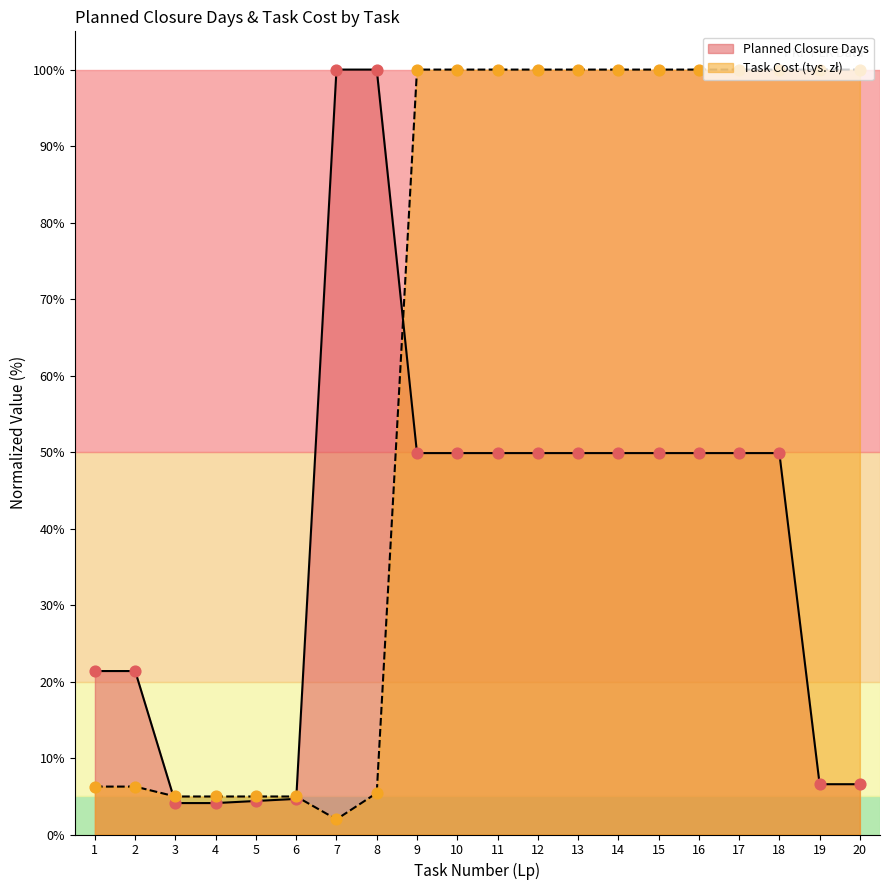

At which category is the sum across all series the highest?

9